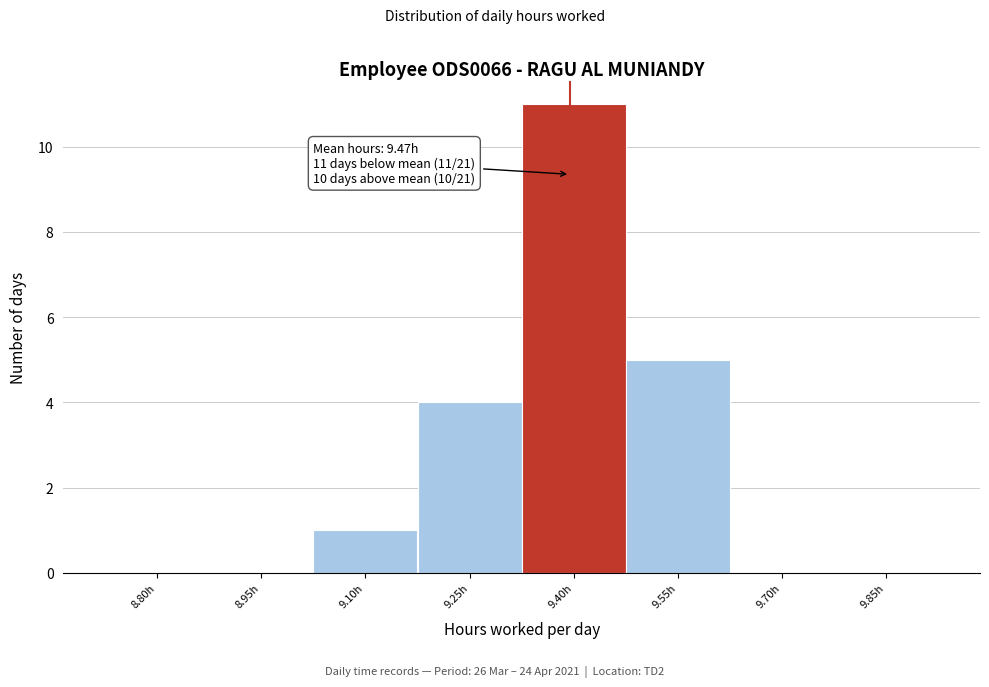

Reading right to left, list all the values displayed in this chart.

9.85h=0	9.70h=0	9.55h=5	9.40h=11	9.25h=4	9.10h=1	8.95h=0	8.80h=0